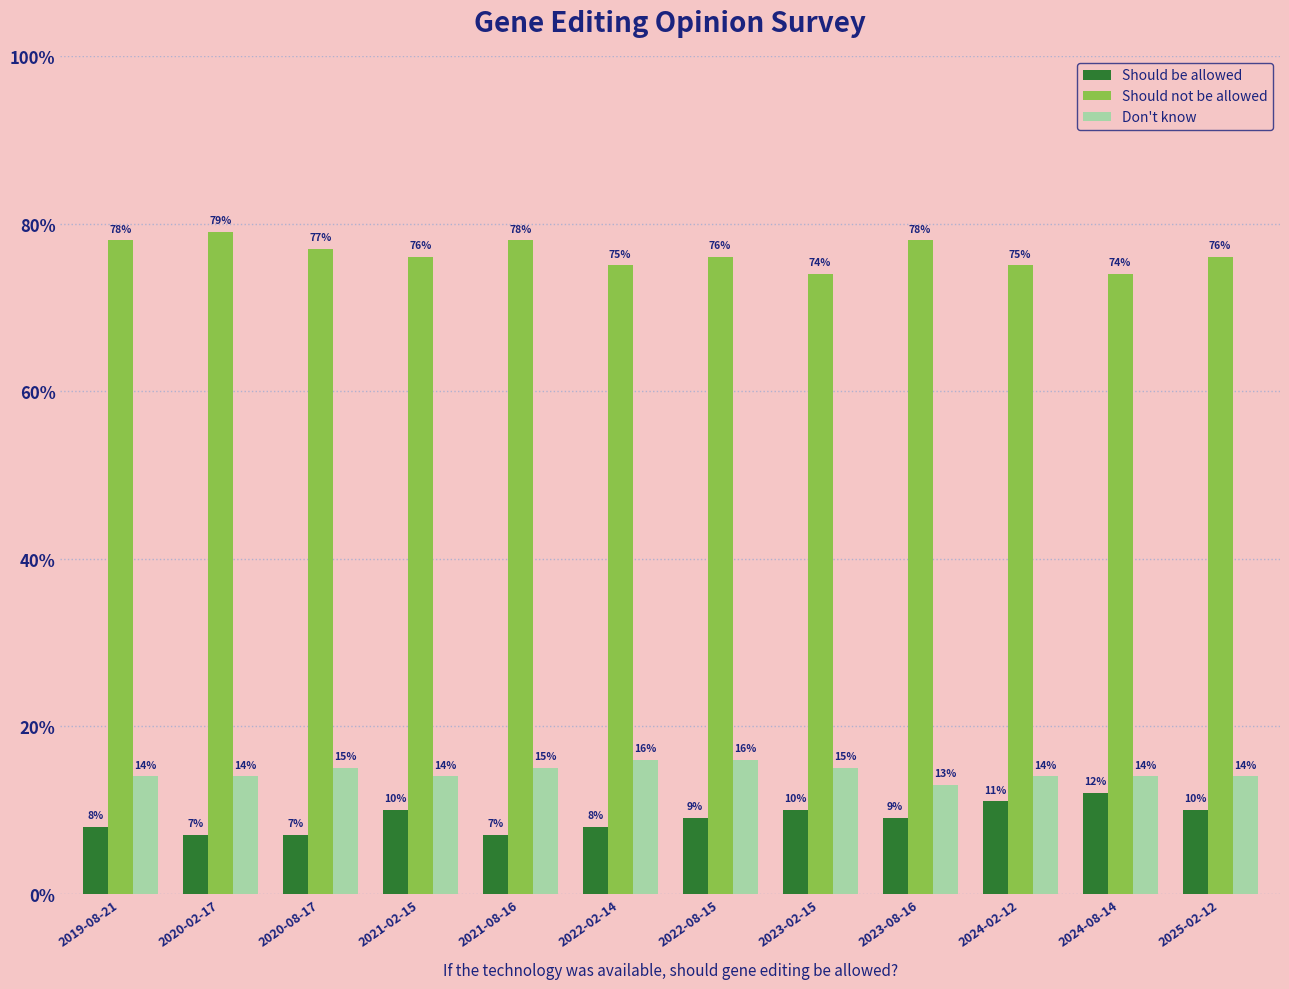

What are all the series names shown in the legend?

Should be allowed, Should not be allowed, Don't know